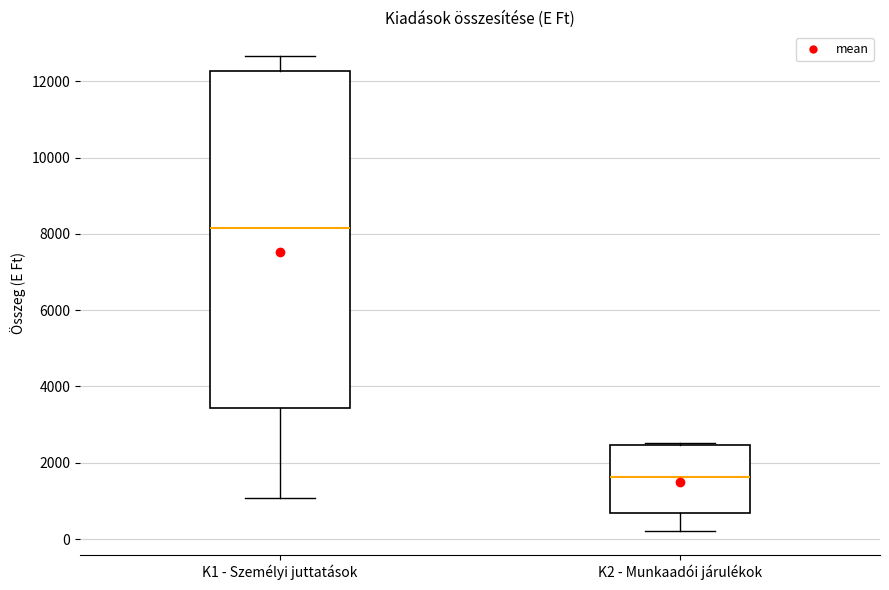

Reading left to right, read every box against the y-axis: the position of its median line, the range the box covers, and the ends of its whiskers. The values are not printed on the chart, so give them approximately, as read against the axis.

K1 - Személyi juttatások: median 8200, box 3400 to 12200, whiskers 1000 to 12600
K2 - Munkaadói járulékok: median 1600, box 600 to 2400, whiskers 200 to 2600